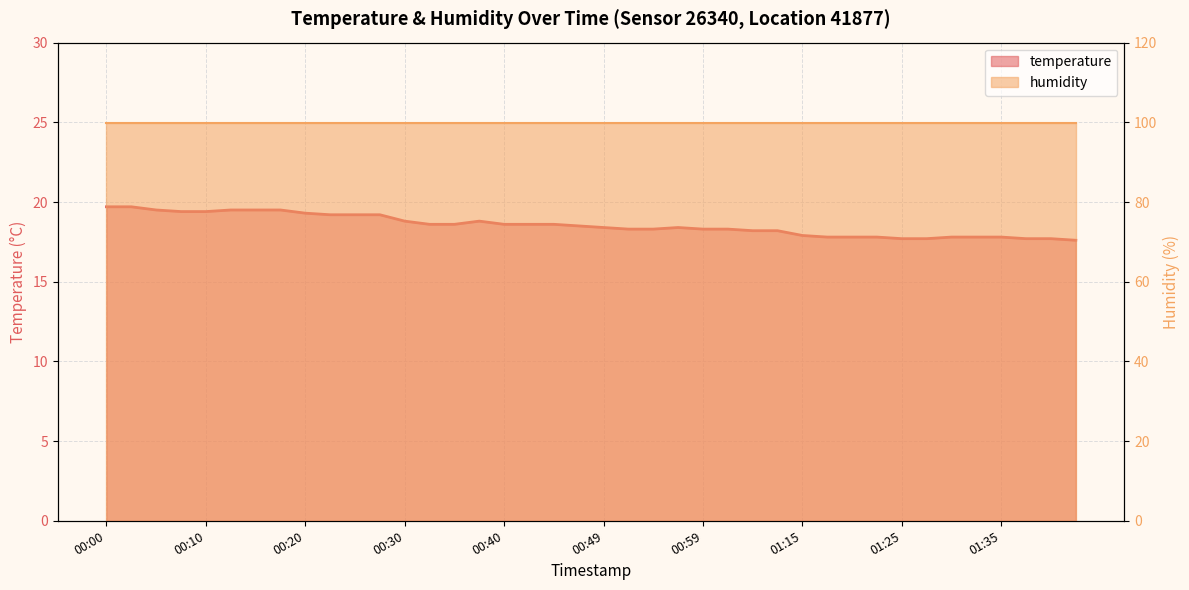

What is the change in value from 00:08 to 00:40?

-0.8